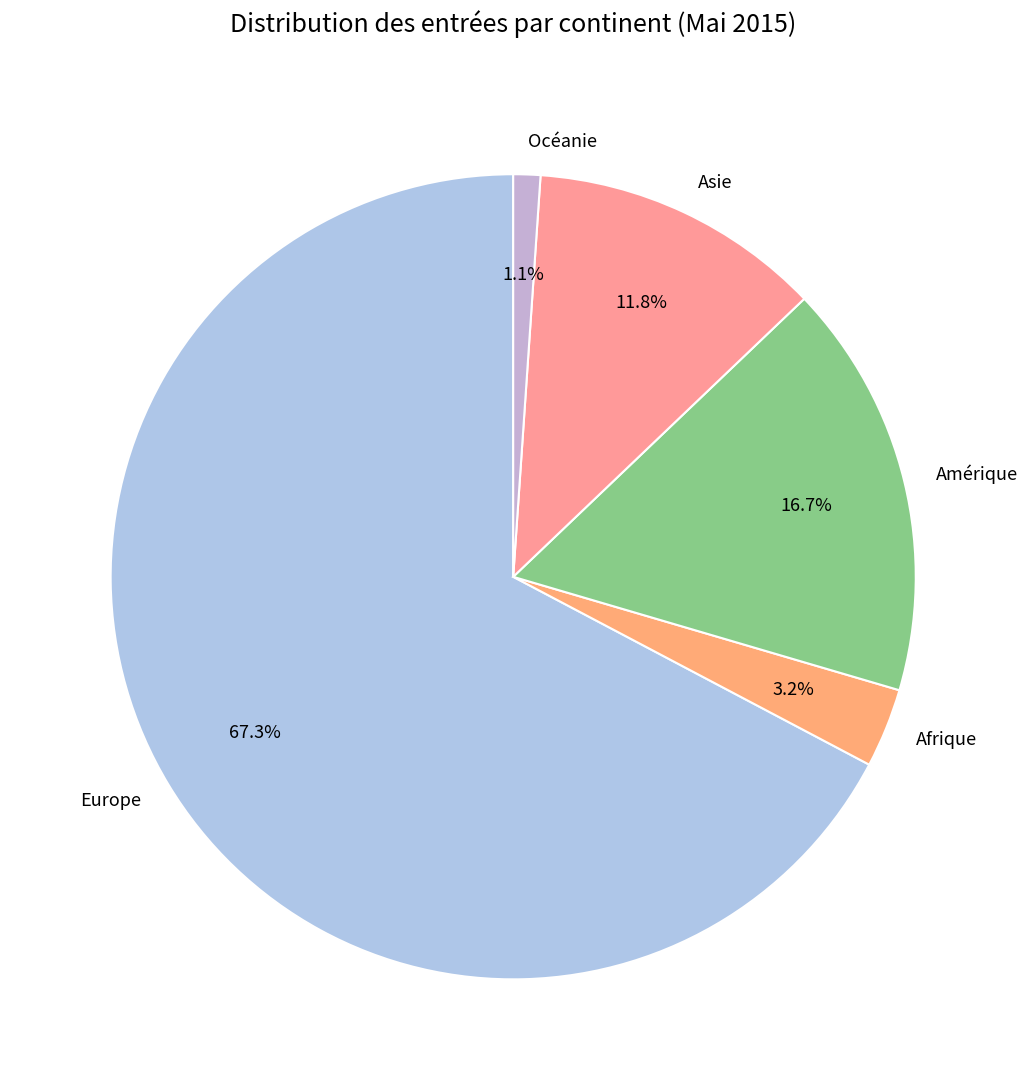

What percentage is the Europe slice, to the nearest percent?

67%